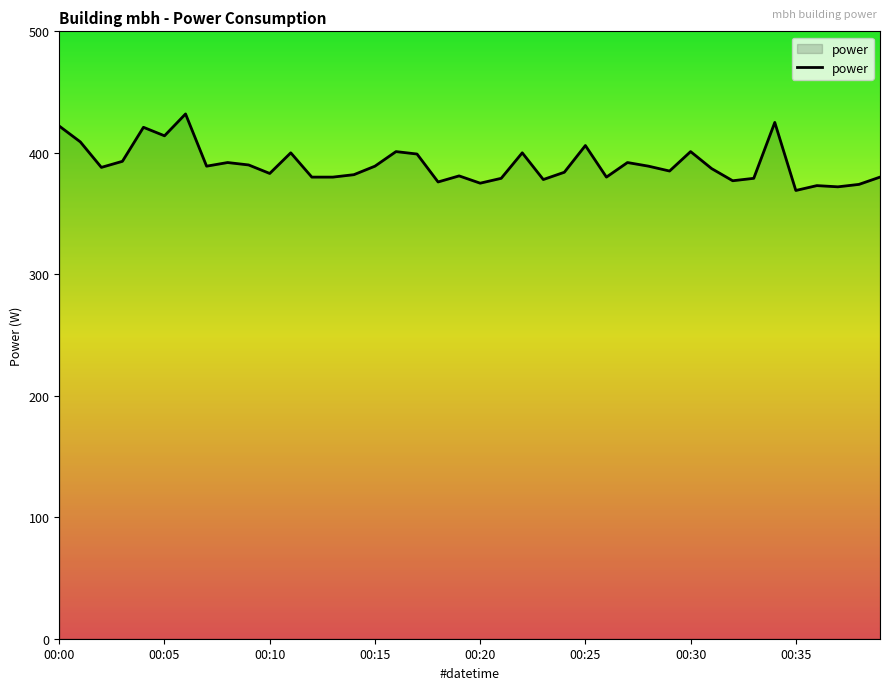

What is the difference between the maximum and minimum values?

63